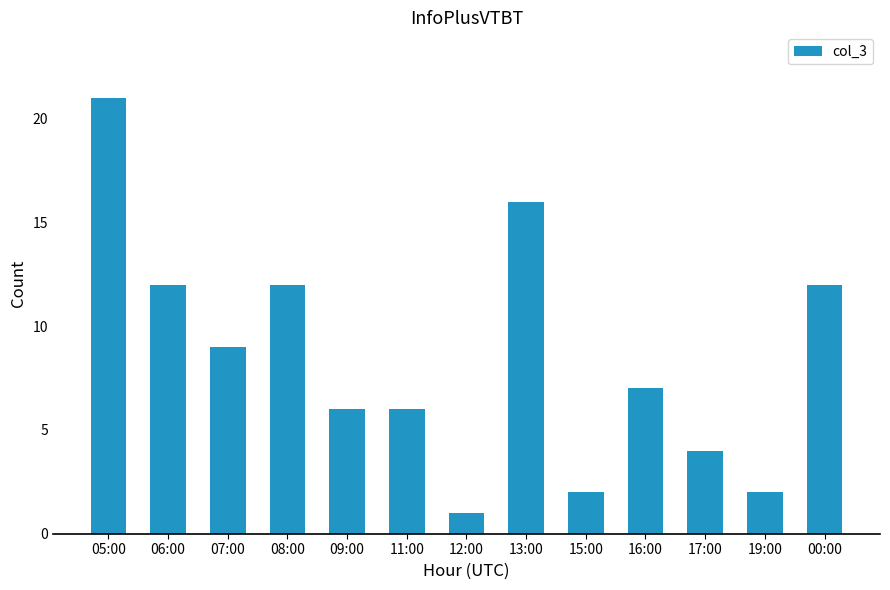

True or false: the data shows 12 at 06:00.

True